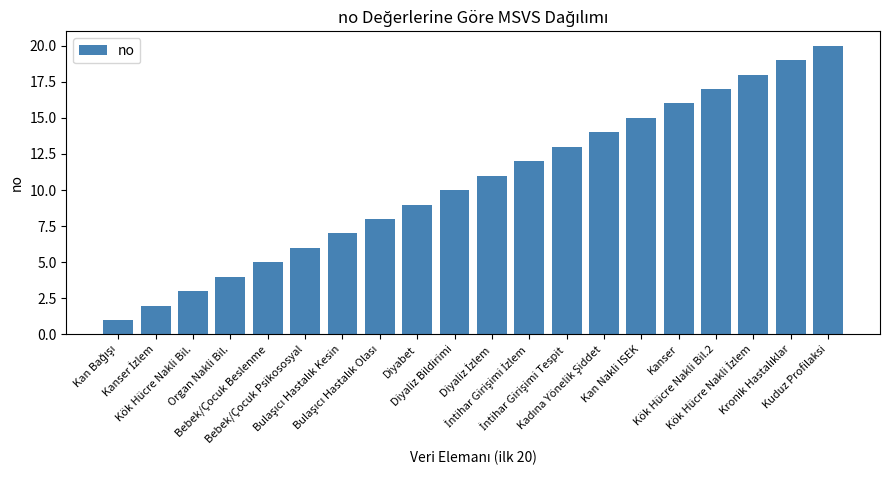

What is the label of the 16th bar from the left?

Kanser